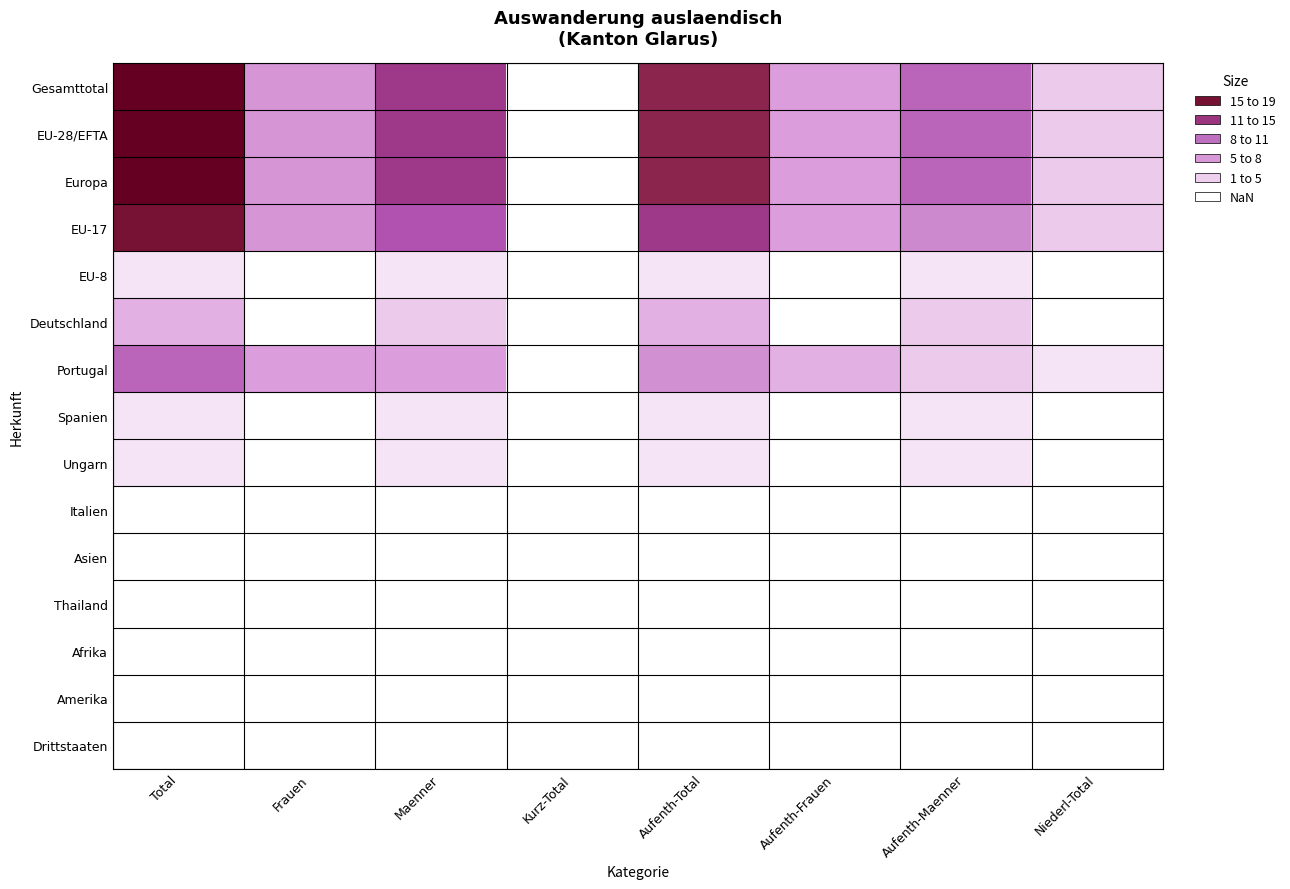

Which label corresponds to the largest value in the chart?

Total